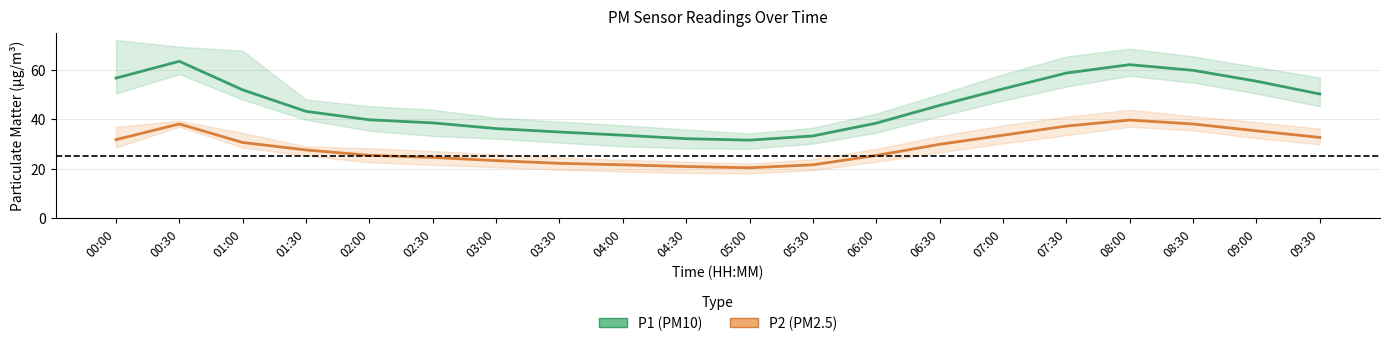

At which category does P1 (PM10) reach its first local valley?

05:00